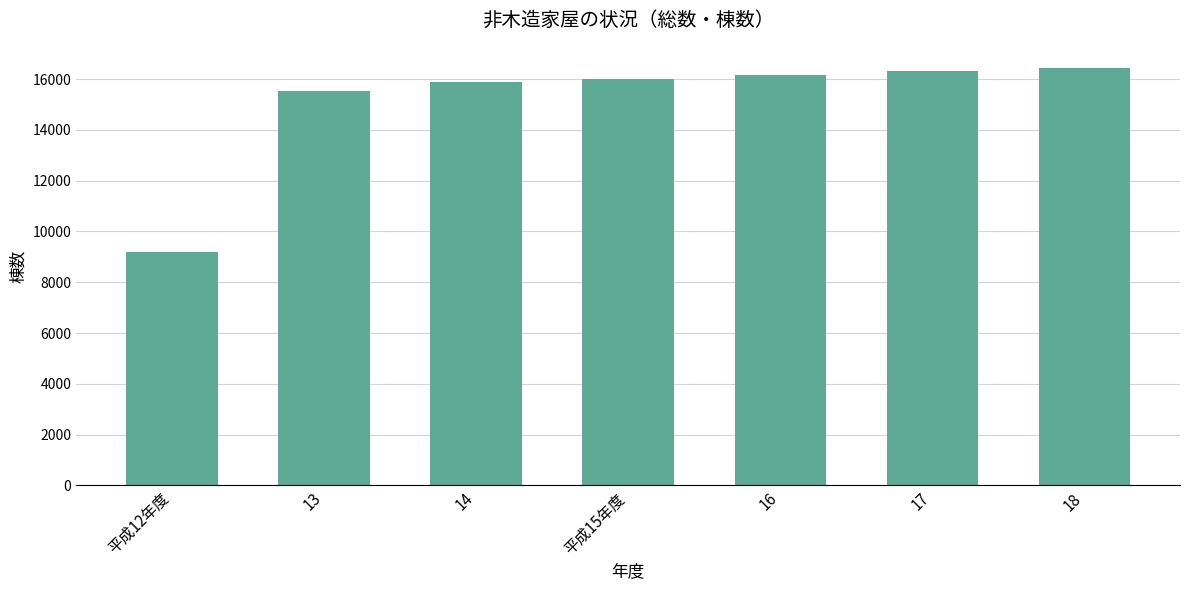

Read the value at 18, to the nearest 100.

16400